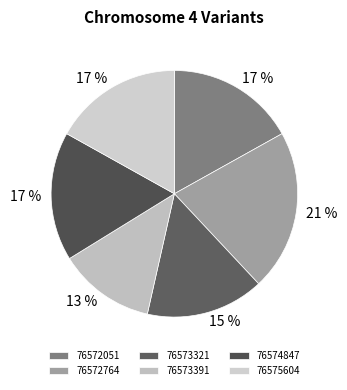

To the nearest percent, what is the difference between the largest and smallest slice percentages?

8%